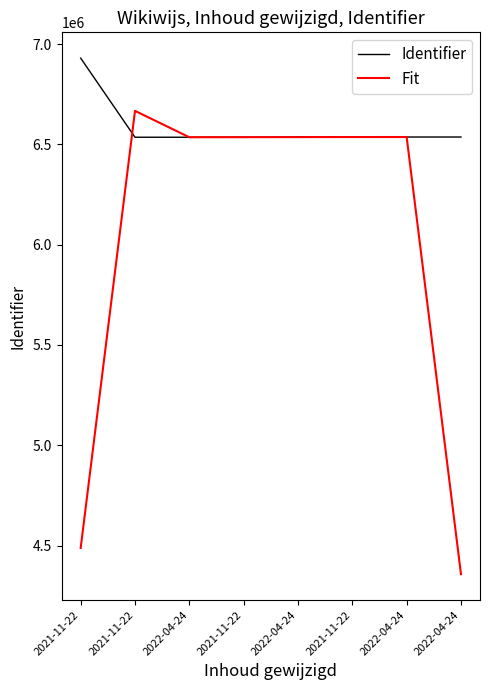

How many lines are shown in the chart?

2